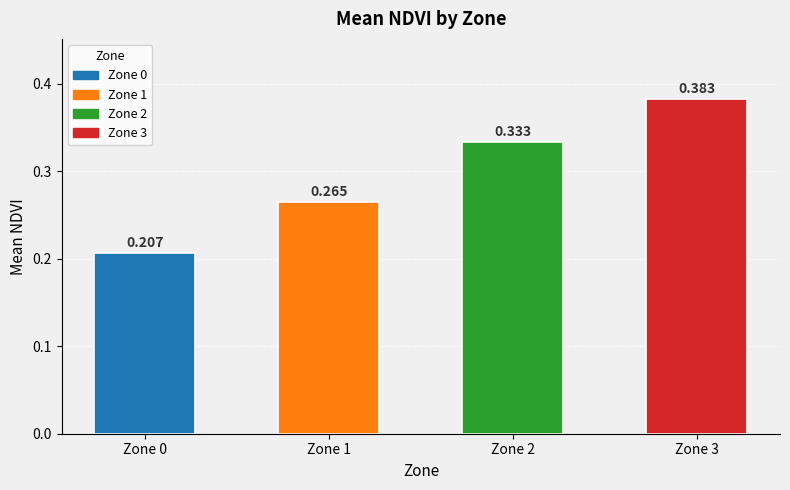

What is the difference between the values at Zone 3 and Zone 1?

0.1